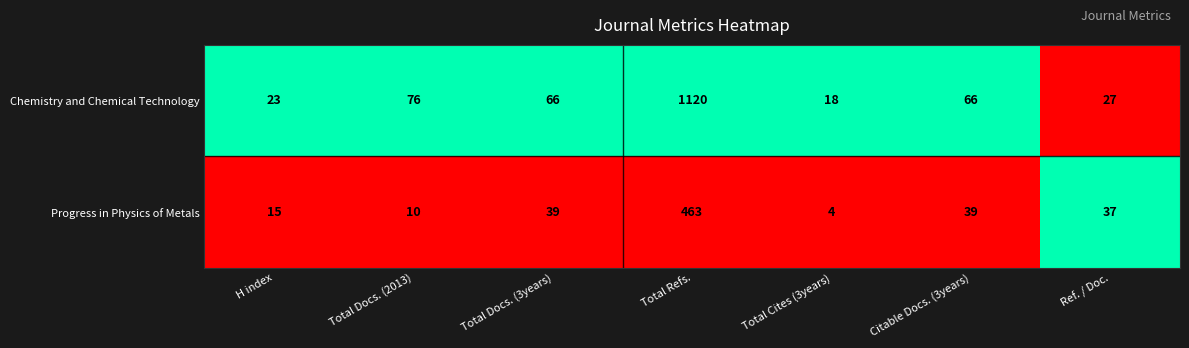

At which category is the sum across all series the highest?

Total Refs.